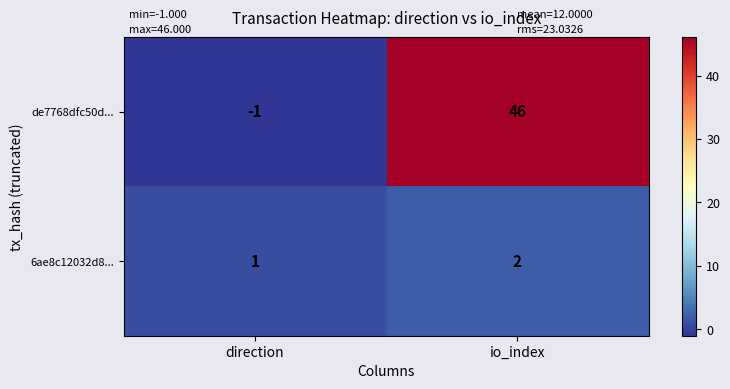

True or false: 6ae8c12032d8... has a value of 3 at io_index.

False